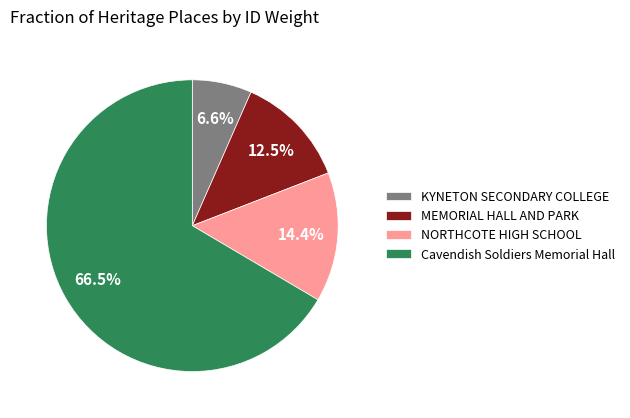

Is there a majority slice in this chart?

Yes